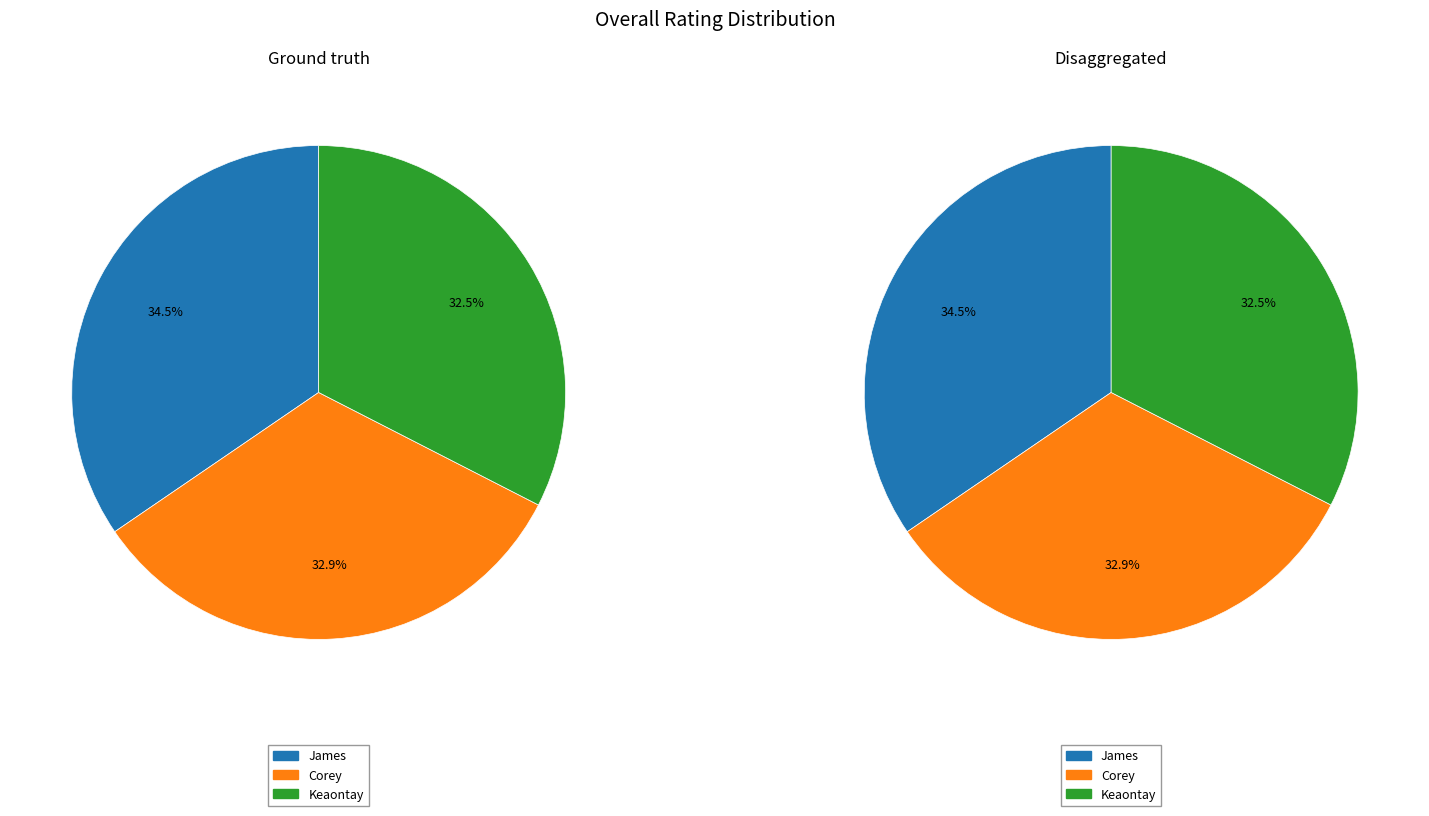

Rank the categories by value from lowest to highest.

Keaontay, Corey, James